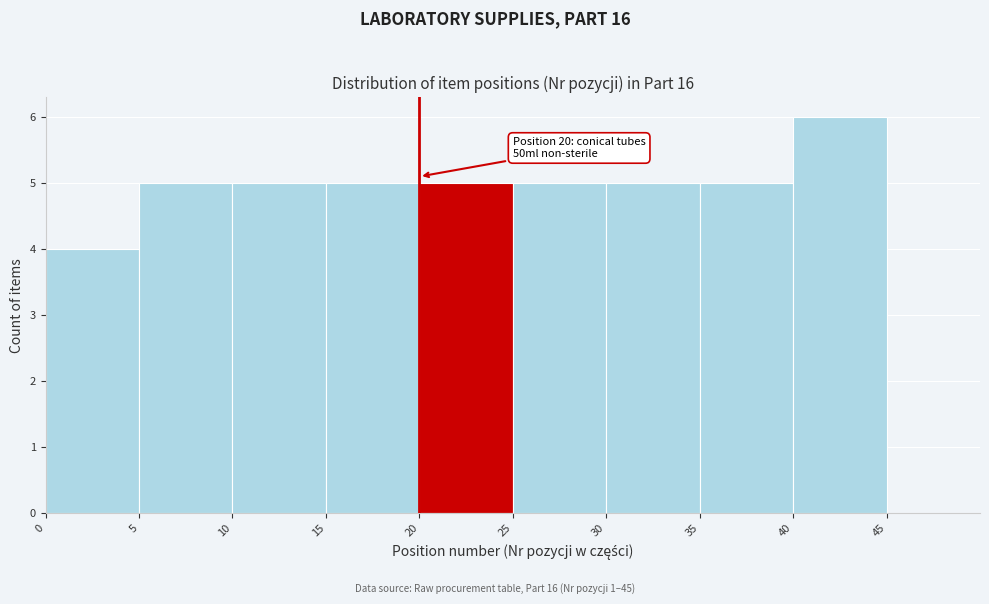

Over which range of the x-axis is the bar tallest?

40 to 45